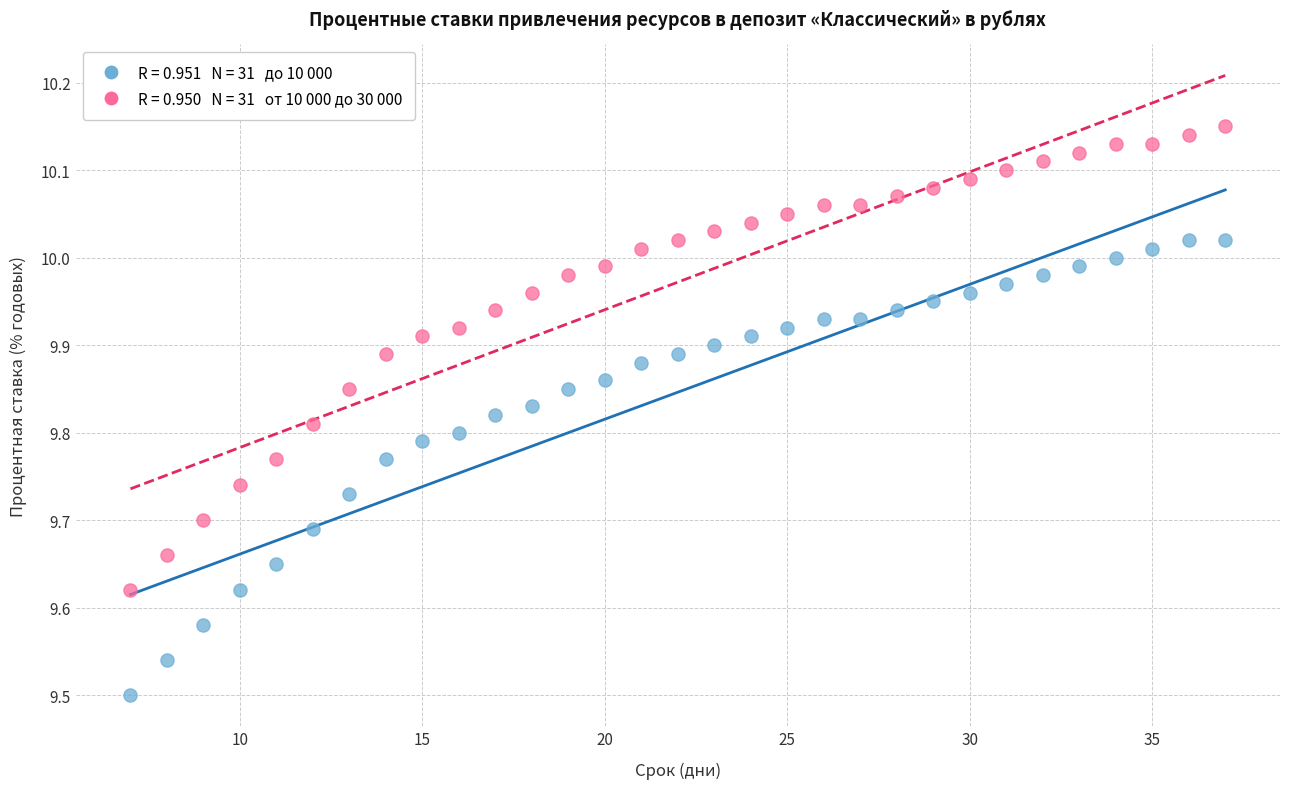

Across all data points, what is the range of X values (max minus min)?

30.0